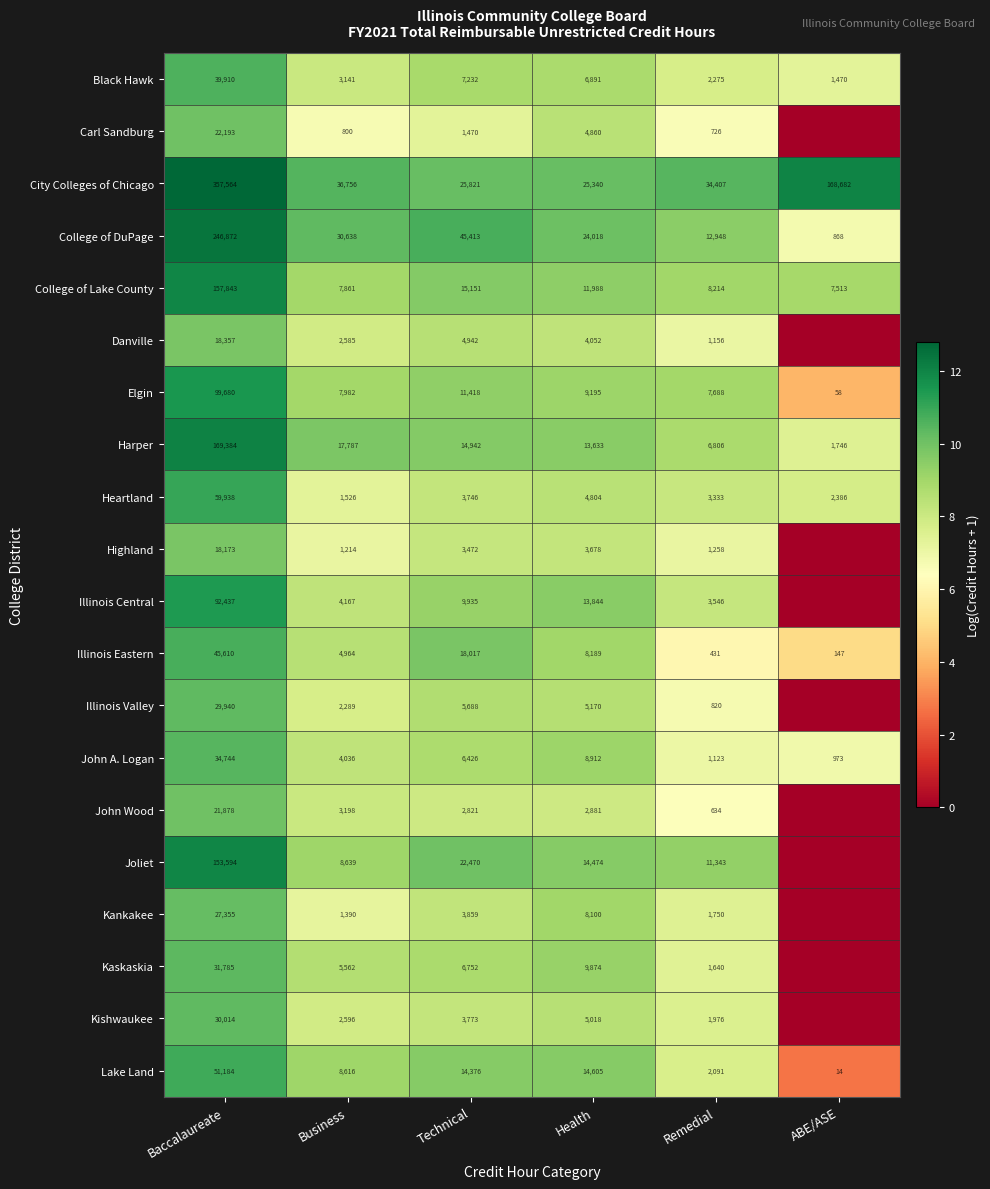

What is the difference between the maximum and second lowest values in the City Colleges of Chicago series?

331743